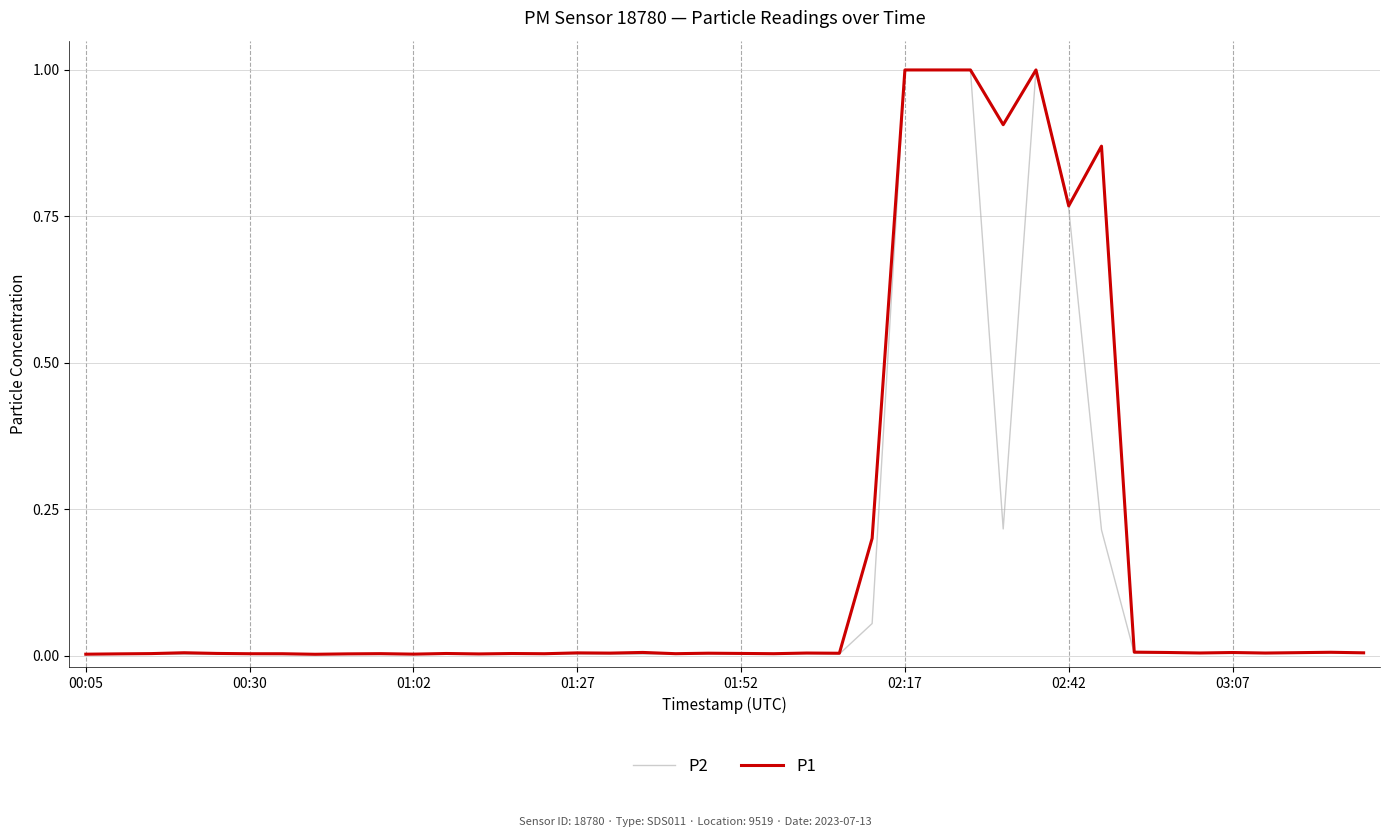

Does the chart have visible grid lines?

Yes